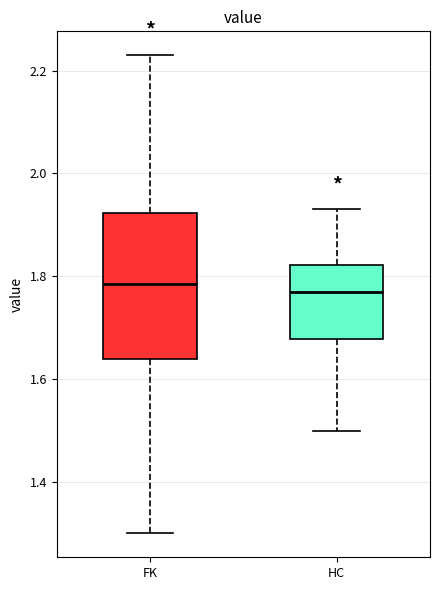

Reading left to right, transcribe this box plot: for each box, give where its median line is, the range the box spans, and where its two whiskers end, as read against the y-axis. The values are not printed on the chart, so give them approximately, as read against the axis.

FK: median 1.78, box 1.64 to 1.92, whiskers 1.30 to 2.24
HC: median 1.78, box 1.68 to 1.82, whiskers 1.50 to 1.94